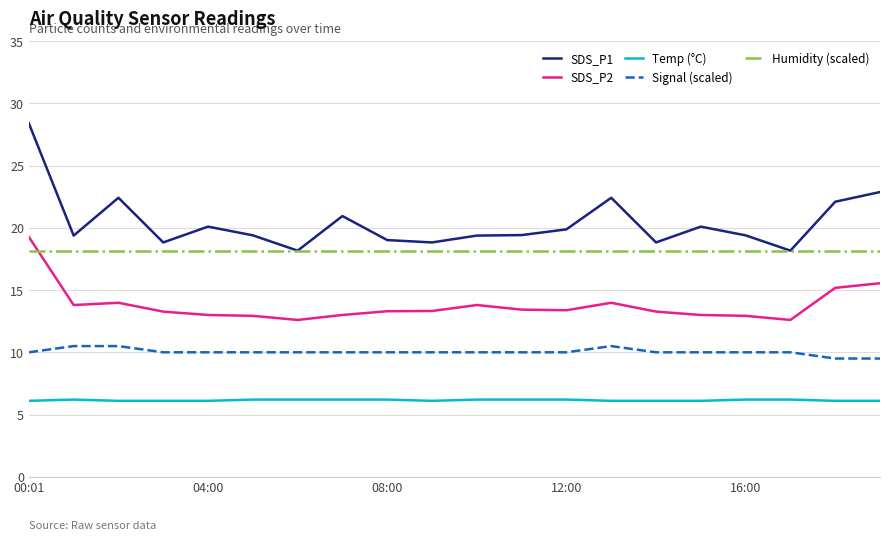

What is the maximum value shown in the chart?

28.4